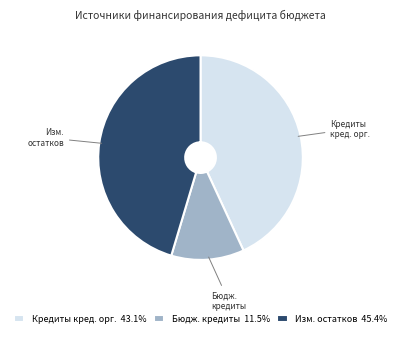

Does Изм. остатков 45.4% represent more than half of the total?

No